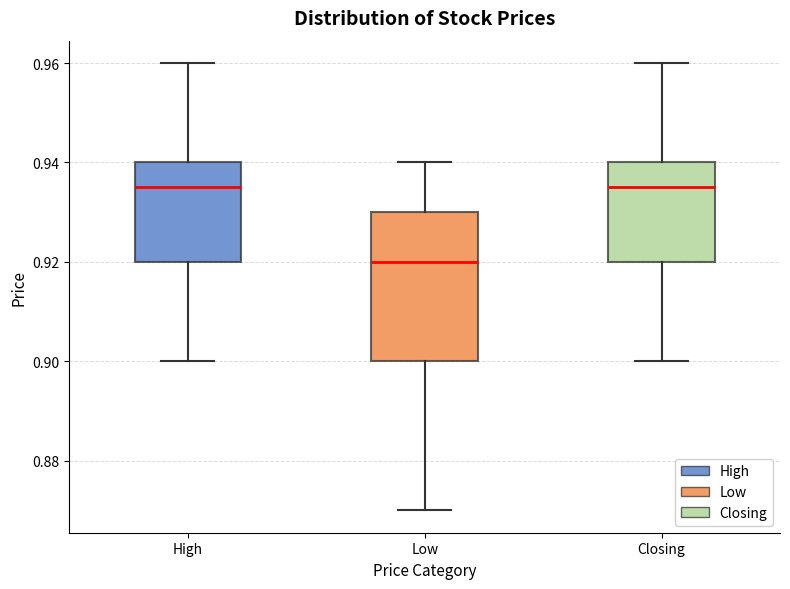

Which box is the tallest, from its lower edge to its upper edge?

Low